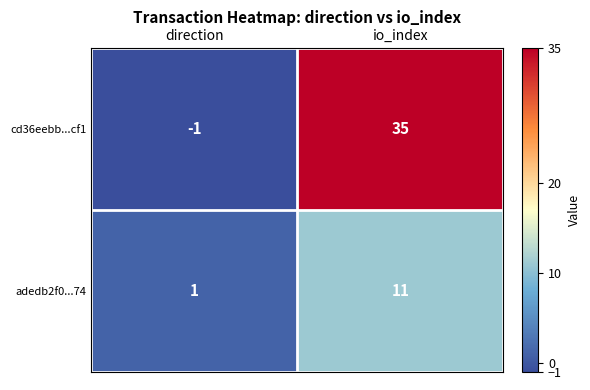

At how many categories does at least one series exceed 4?

1